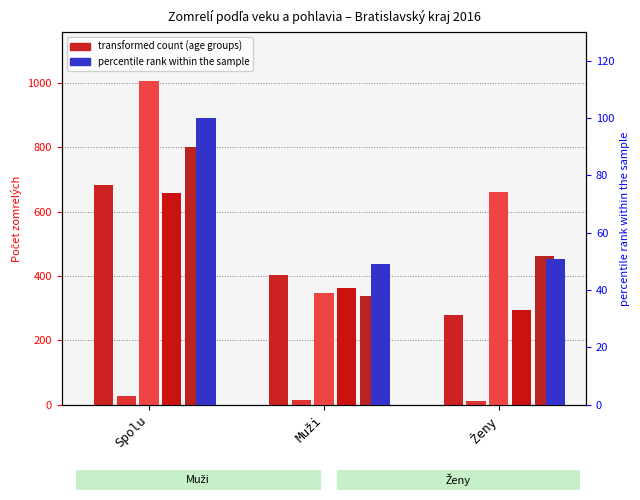

Reading right to left, transcribe all the data shown in this chart.

Ženy=50.8	Muži=49.2	Spolu=100.0